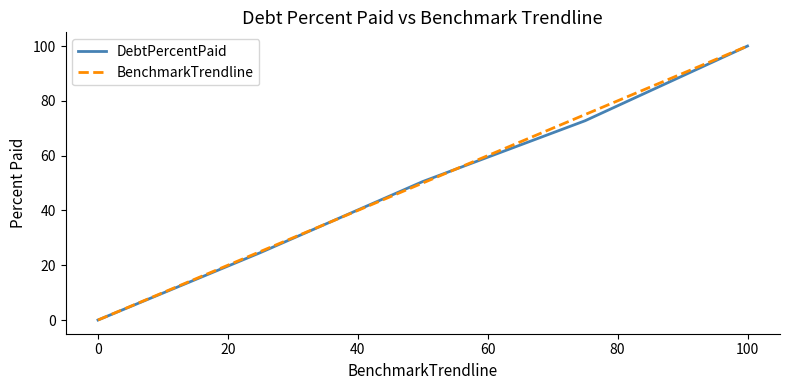

What is the maximum value for DebtPercentPaid?

100.0